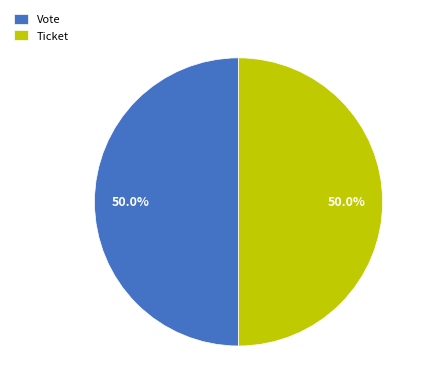

What percentage is NOT represented by Ticket?

50.0%